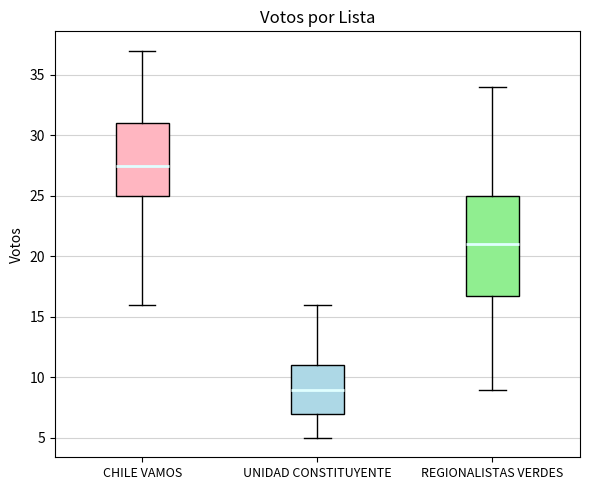

Reading left to right, transcribe this box plot: for each box, give where its median line is, the range the box spans, and where its two whiskers end, as read against the y-axis. The values are not printed on the chart, so give them approximately, as read against the axis.

CHILE VAMOS: median 27.5, box 25.0 to 31.0, whiskers 16.0 to 37.0
UNIDAD CONSTITUYENTE: median 9.0, box 7.0 to 11.0, whiskers 5.0 to 16.0
REGIONALISTAS VERDES: median 21.0, box 17.0 to 25.0, whiskers 9.0 to 34.0